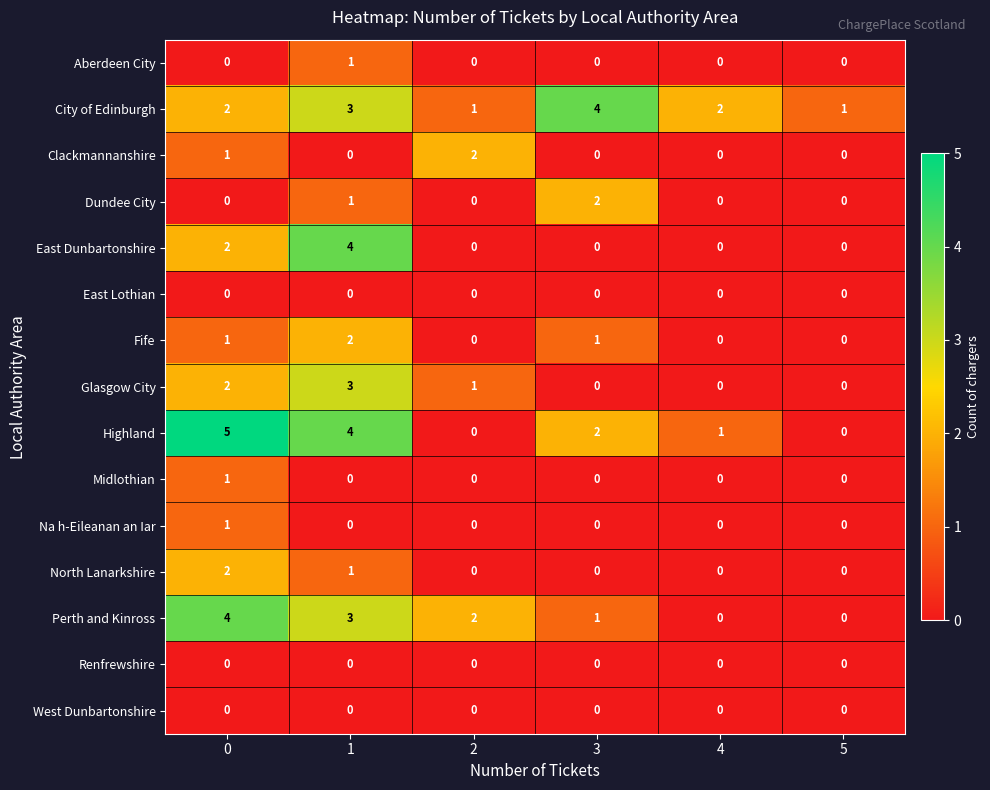

At how many categories does at least one series exceed 0?

6